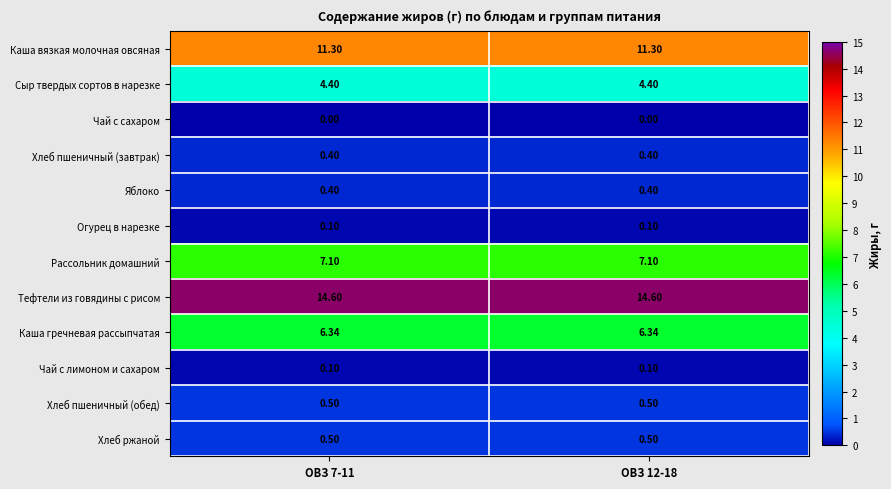

Which series has the largest total across all categories?

Тефтели из говядины с рисом